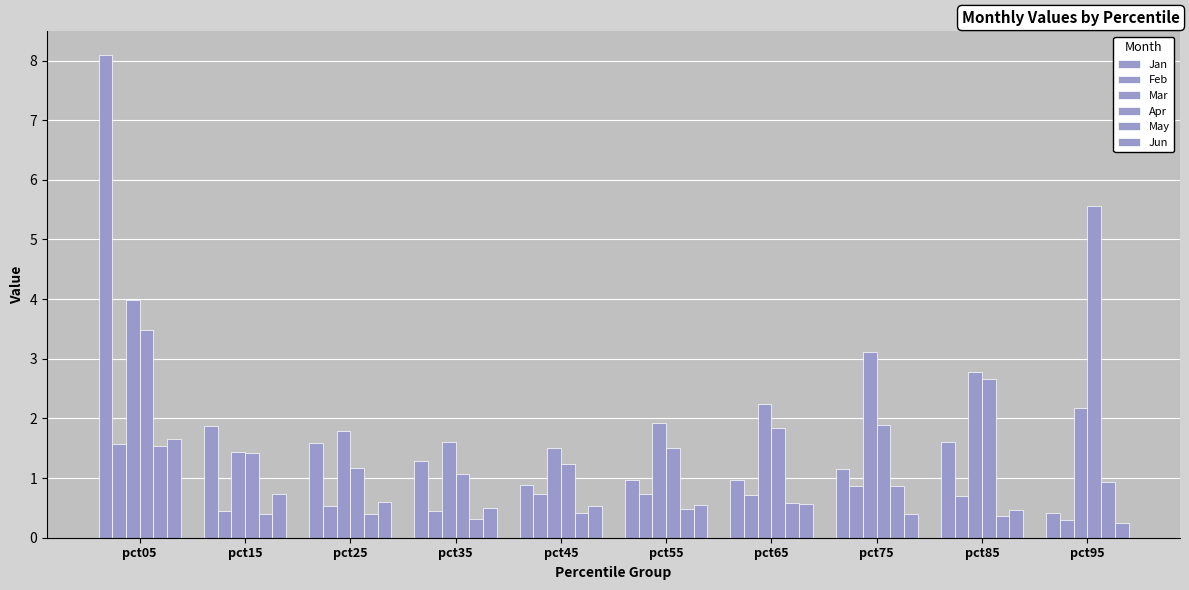

Rank the series at pct85 from highest to lowest value.

Mar, Apr, Jan, Feb, Jun, May